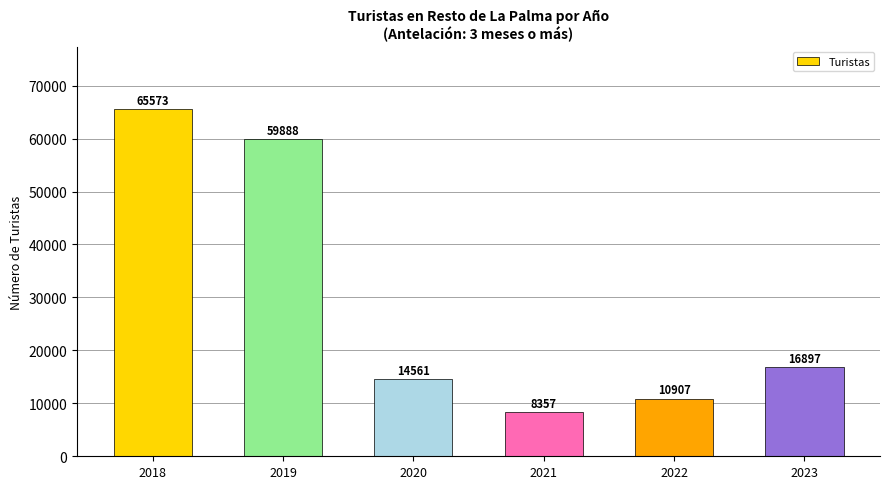

How many values are below 16897?

3